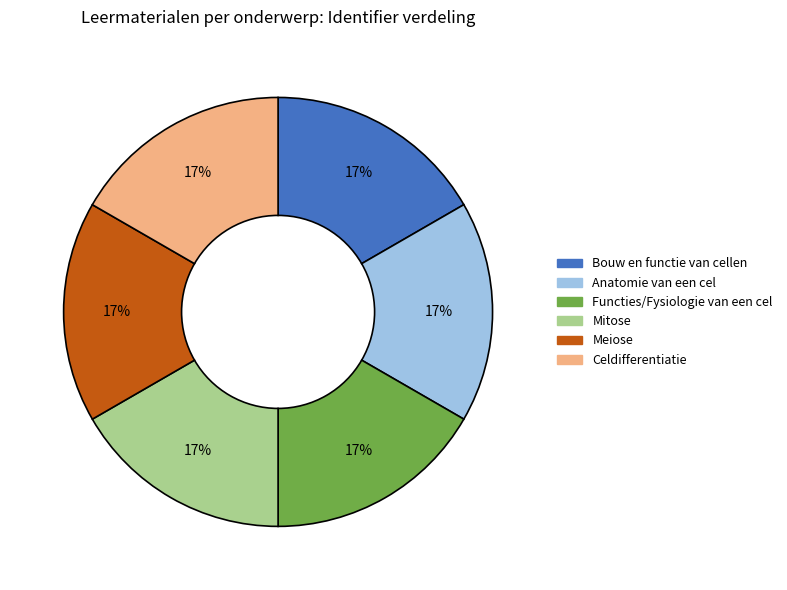

To the nearest percent, what percentage of the pie is Meiose?

17%